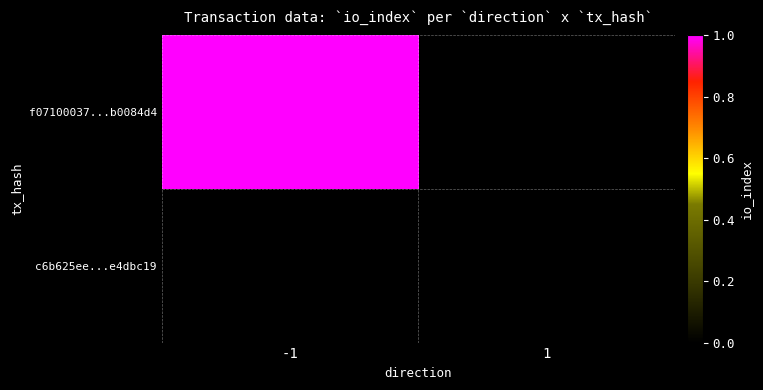

Rank the series by their average value, from lowest to highest.

c6b625ee...e4dbc19, f07100037...b0084d4